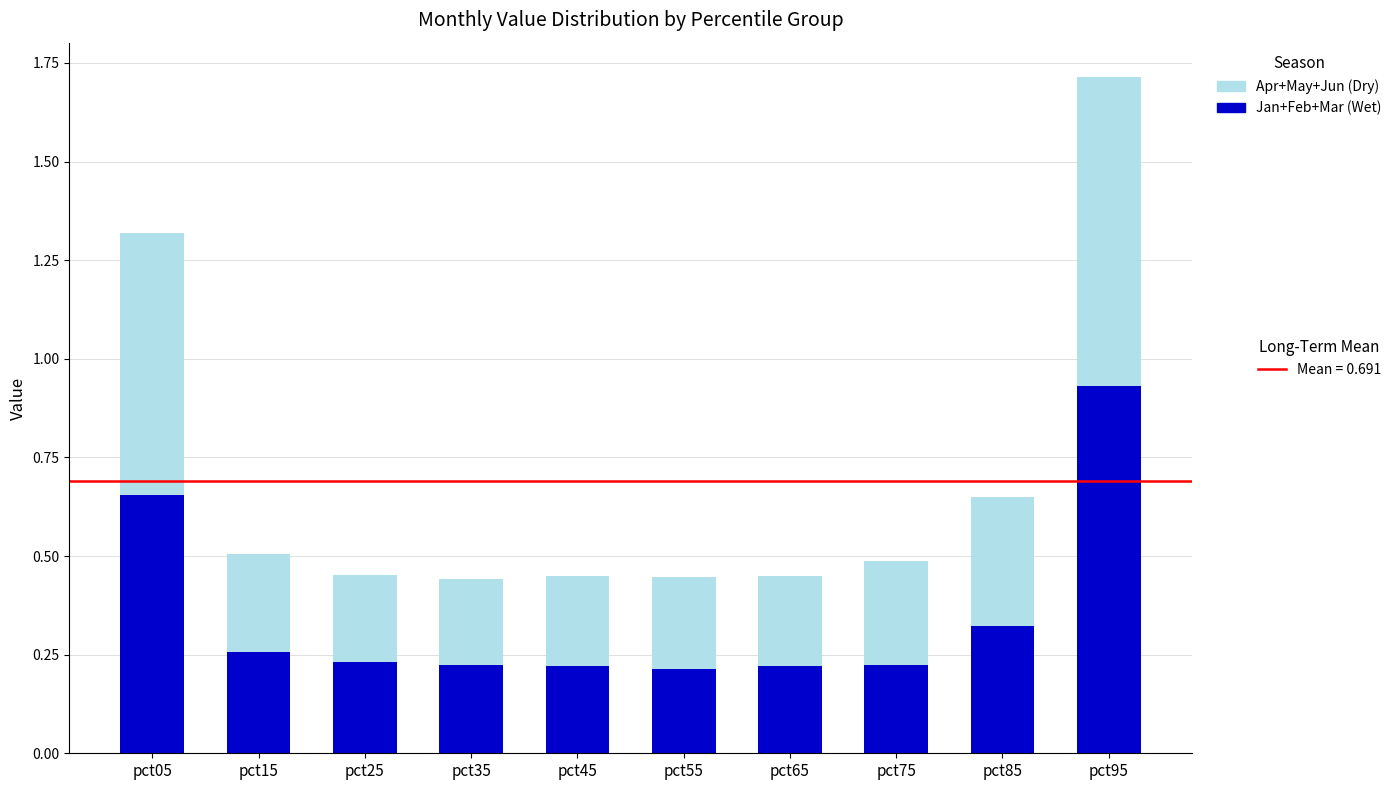

What is the total value across all series at pct05?

1.3